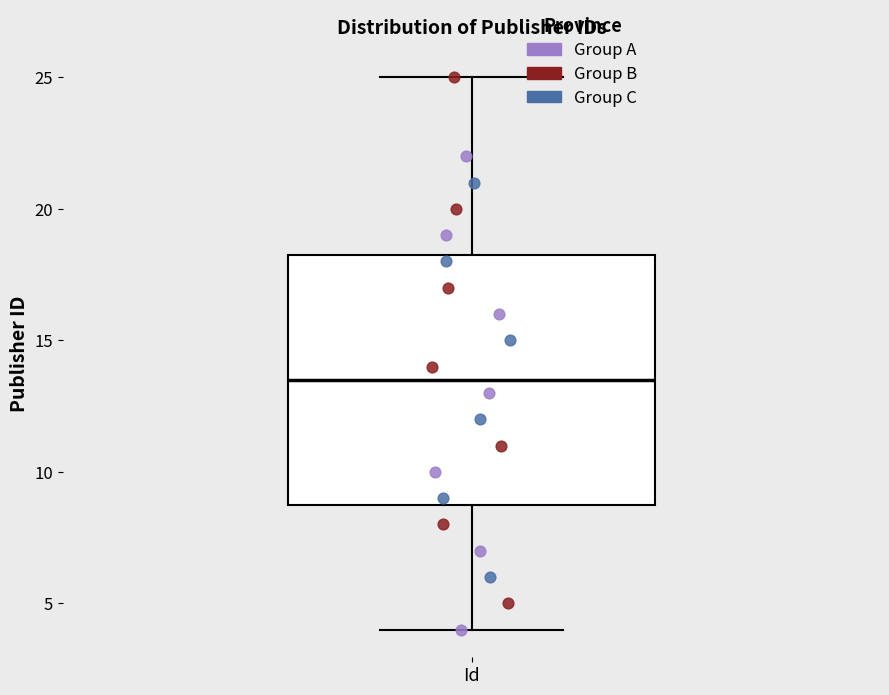

Read this box plot against the y-axis: the position of the median line, the range covered by the box, and the ends of both whiskers. The values are not printed on the chart, so give them approximately, as read against the axis.

median 13.5, box 9.0 to 18.5, whiskers 4.0 to 25.0